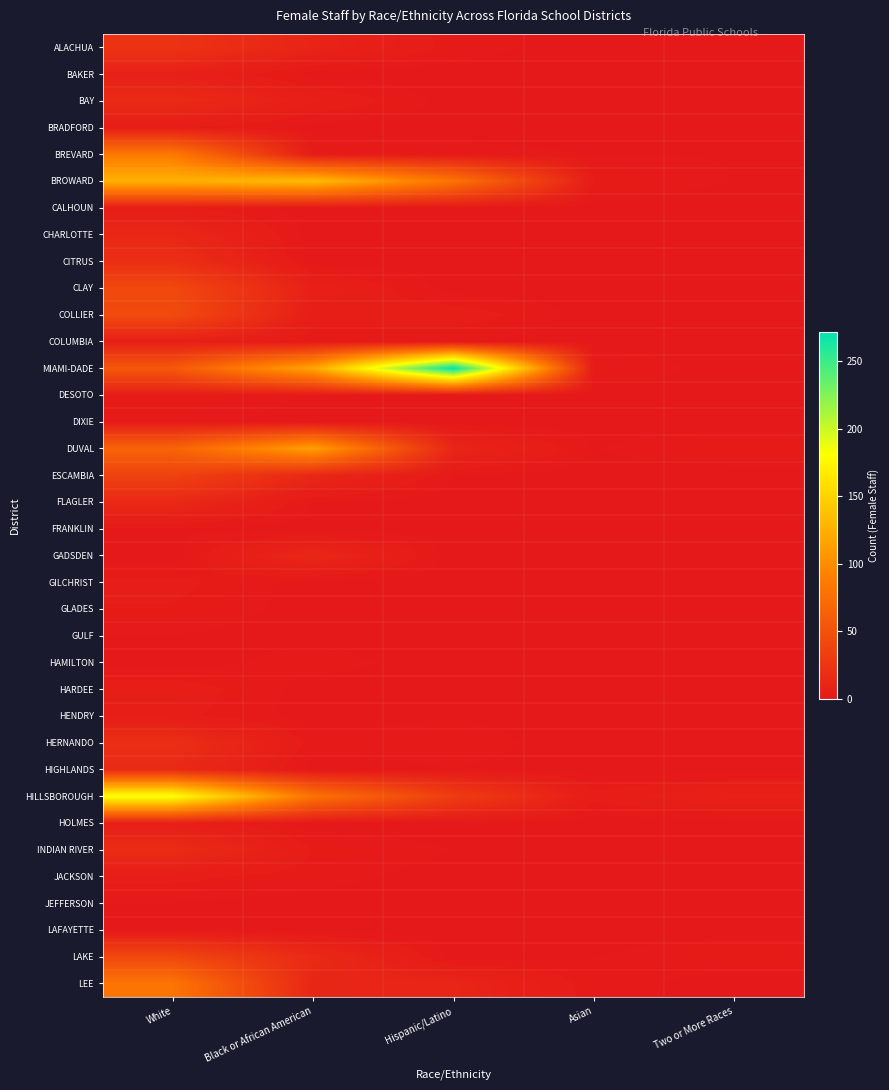

Between White and Asian, which series saw the biggest shift?

HILLSBOROUGH